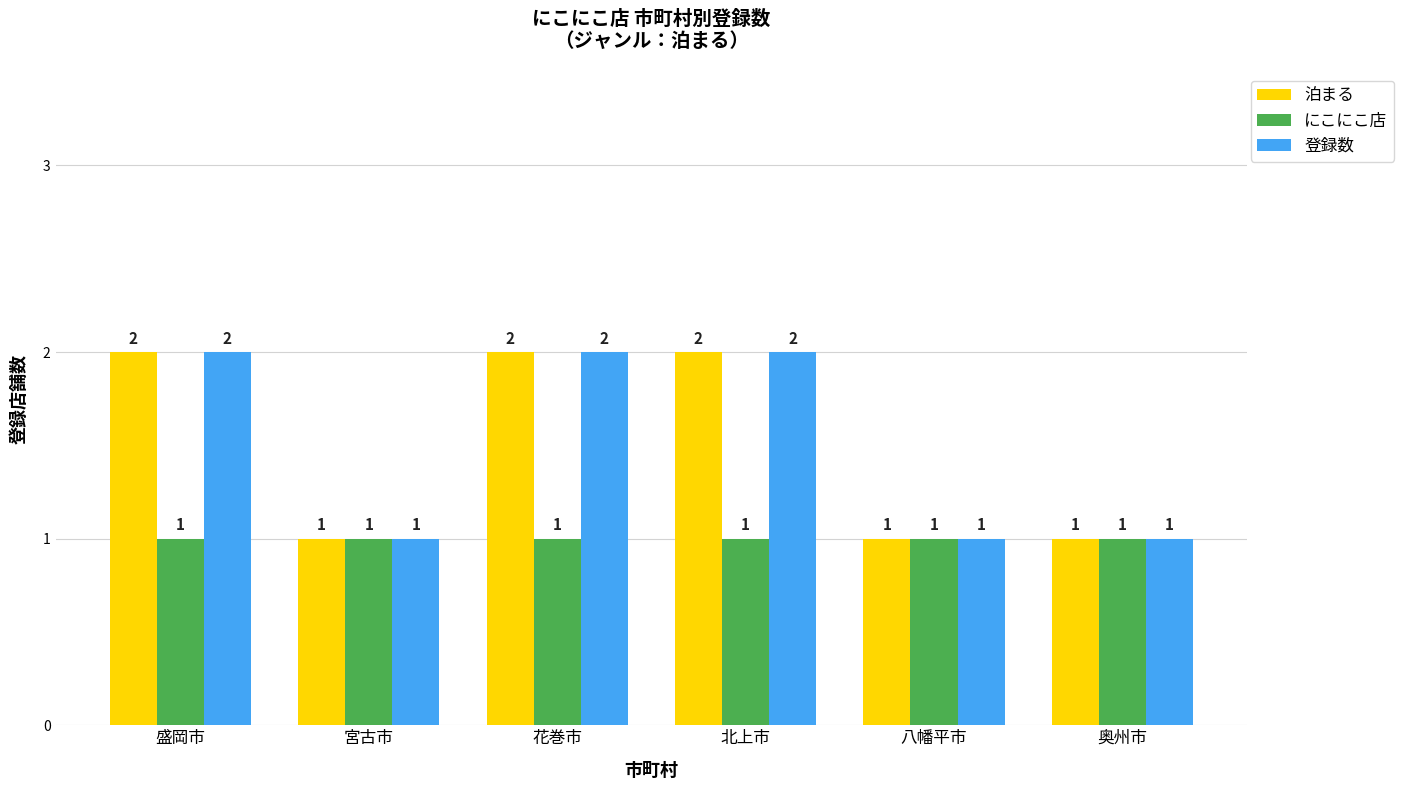

What is the total value across all series at 北上市?

5